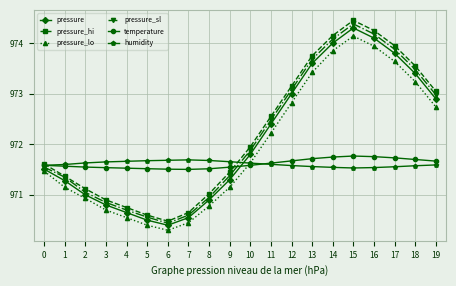

Rank the series at 12 from lowest to highest value.

humidity, temperature, pressure_lo, pressure, pressure_sl, pressure_hi